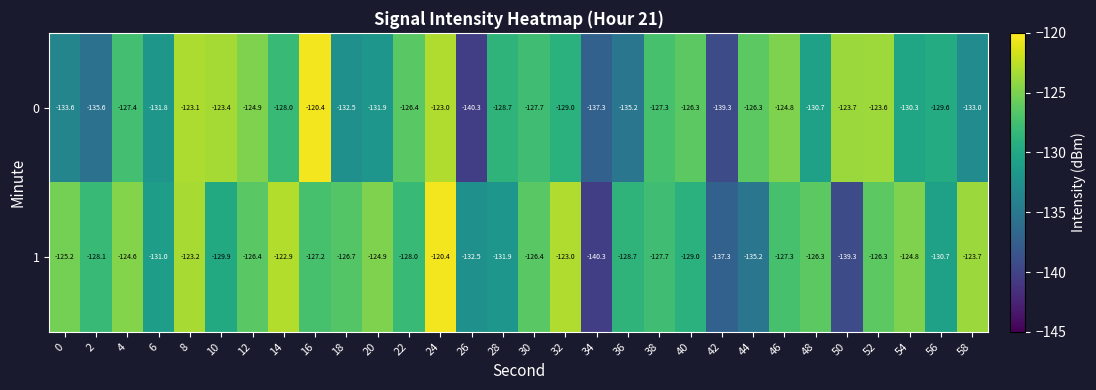

What is the average value of the 1 series?

-128.3